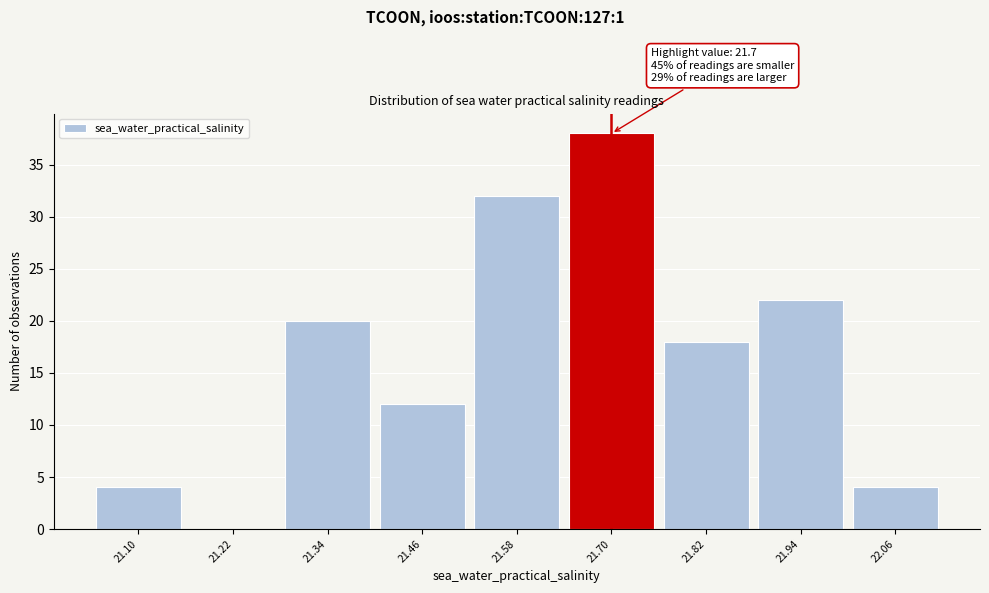

Which range on the x-axis has the tallest bar?

21.64 to 21.76